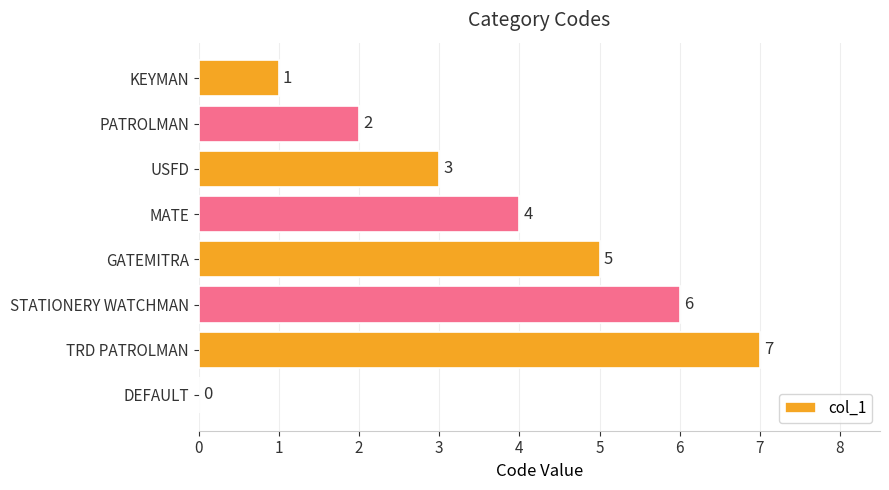

What is the change in value from STATIONERY WATCHMAN to TRD PATROLMAN?

+1